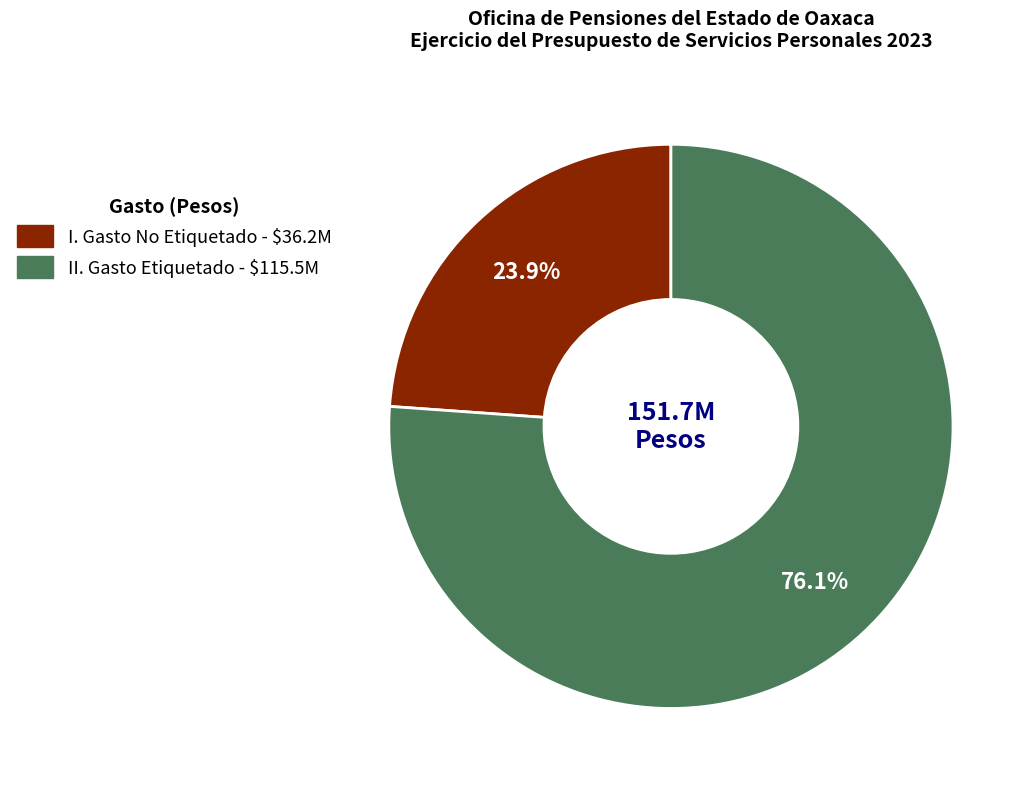

Rank the categories by value from lowest to highest.

I. Gasto No Etiquetado, II. Gasto Etiquetado